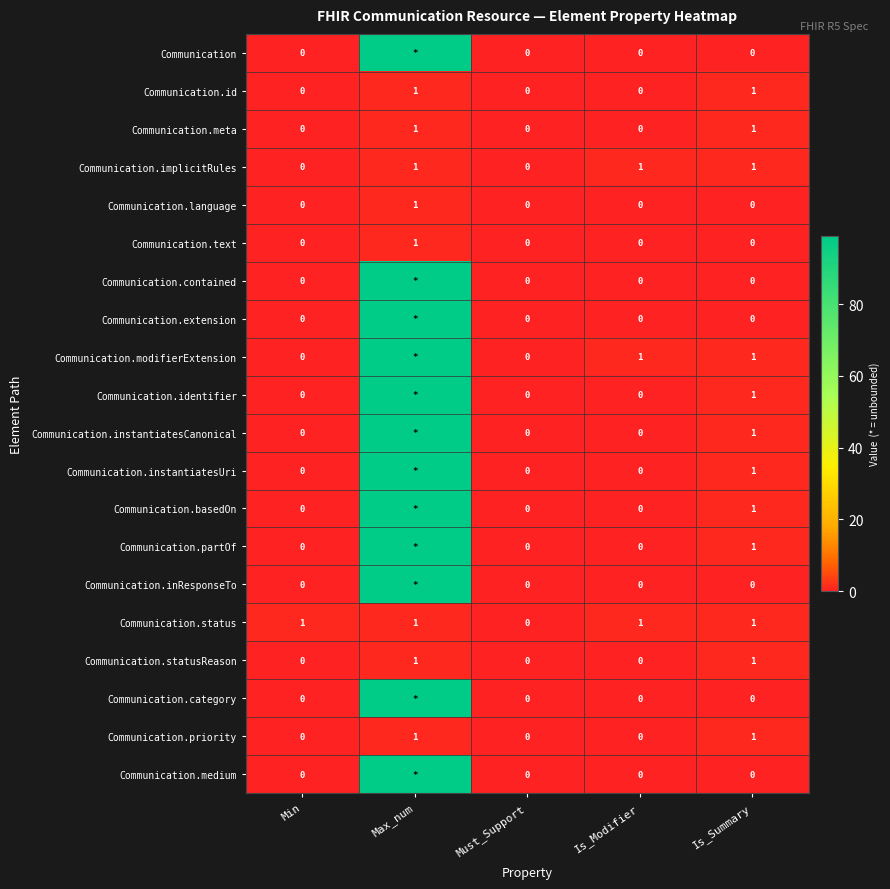

Count the Communication.text values in the range 0 to 1.

5